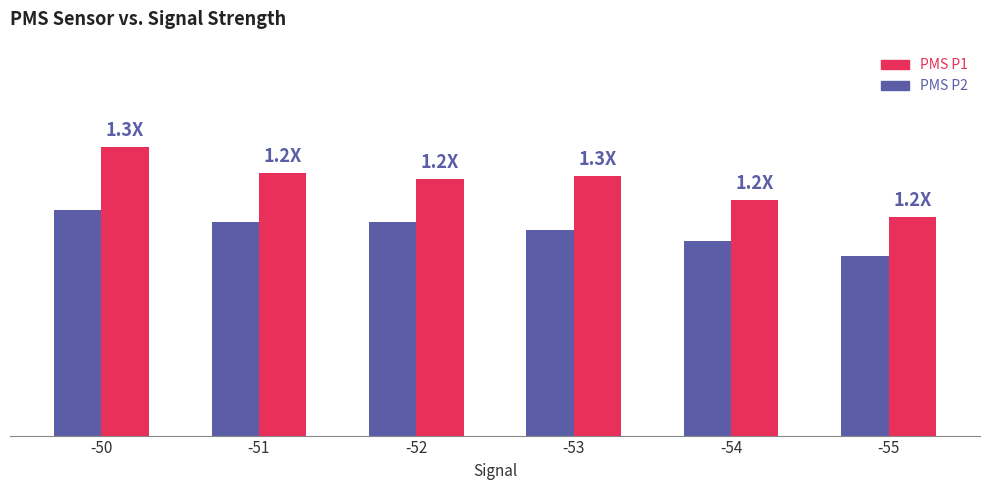

Does the chart contain any negative values?

No